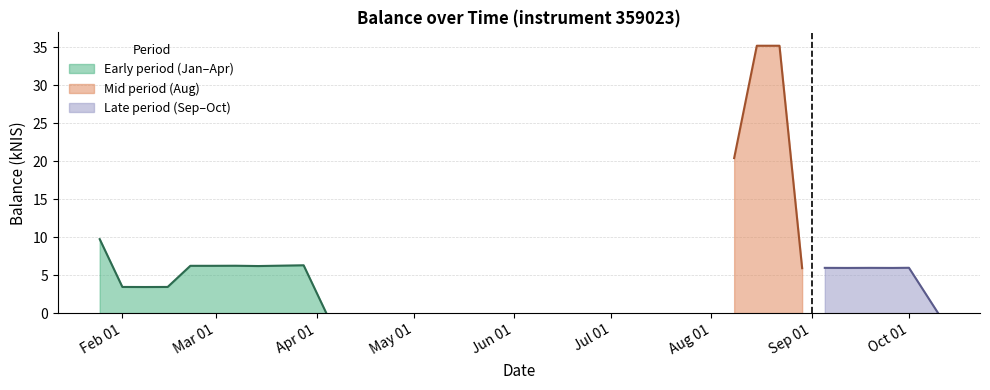

Reading left to right, list all the values displayed in this chart.

9.7	3.4	3.4	3.4	6.2	6.2	6.2	6.2	6.2	6.3	0.0	20.4	35.2	35.2	5.9	6.0	5.9	6.0	5.9	6.0	0.0